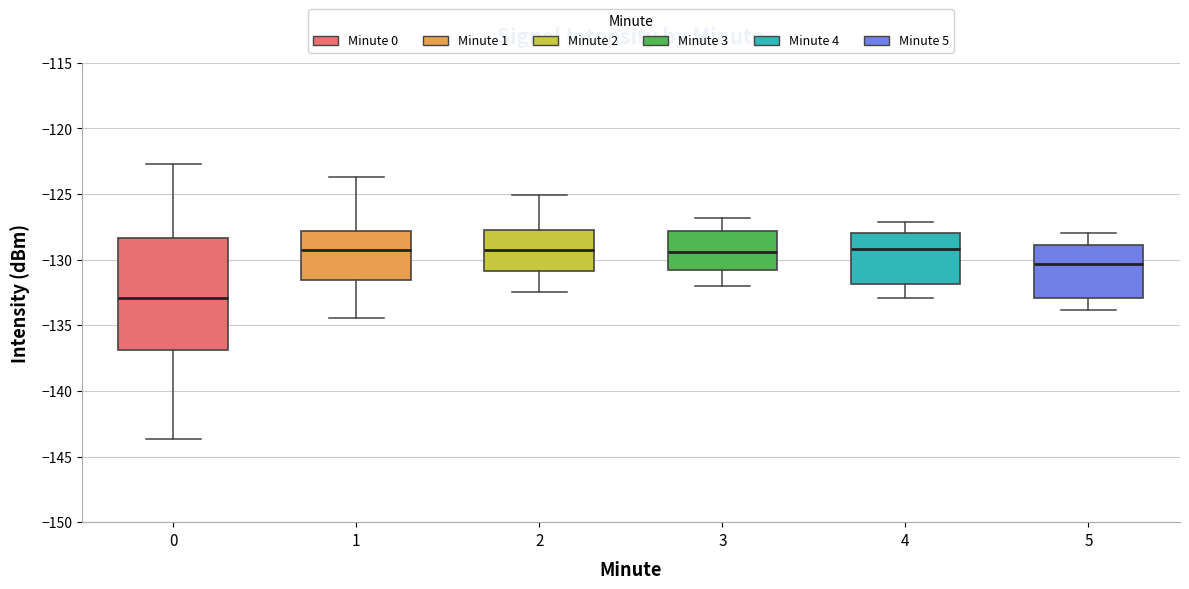

Reading left to right, transcribe this box plot: for each box, give where its median line is, the range the box spans, and where its two whiskers end, as read against the y-axis. The values are not printed on the chart, so give them approximately, as read against the axis.

0: median -133.0, box -137.0 to -128.5, whiskers -143.5 to -122.5
1: median -129.5, box -131.5 to -128.0, whiskers -134.5 to -123.5
2: median -129.5, box -131.0 to -127.5, whiskers -132.5 to -125.0
3: median -129.5, box -131.0 to -128.0, whiskers -132.0 to -127.0
4: median -129.0, box -132.0 to -128.0, whiskers -133.0 to -127.0
5: median -130.5, box -133.0 to -129.0, whiskers -134.0 to -128.0